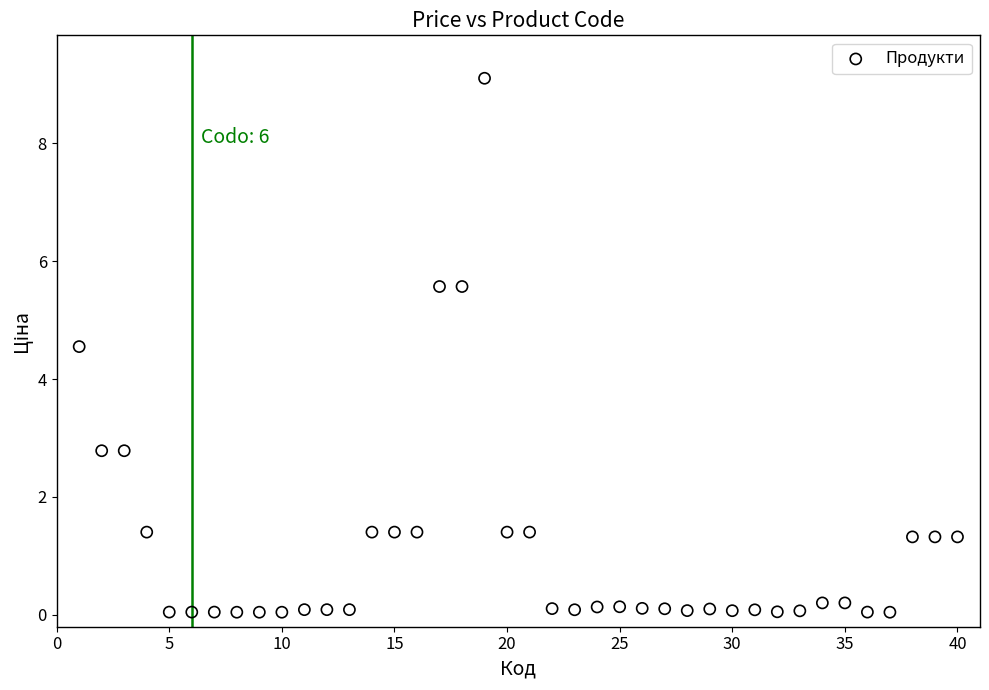

What is the range of Y values (max minus min)?

9.1